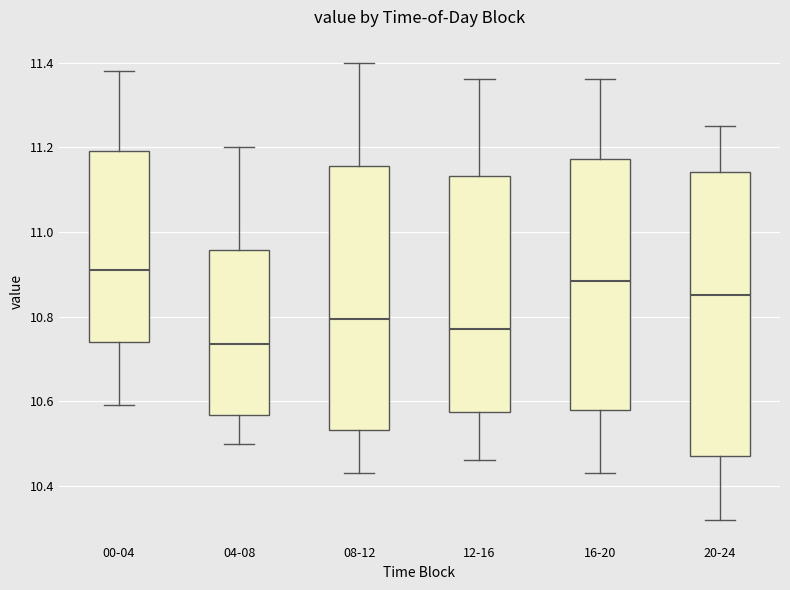

Reading left to right, read every box against the y-axis: the position of its median line, the range the box covers, and the ends of its whiskers. The values are not printed on the chart, so give them approximately, as read against the axis.

00-04: median 10.92, box 10.74 to 11.20, whiskers 10.60 to 11.38
04-08: median 10.74, box 10.56 to 10.96, whiskers 10.50 to 11.20
08-12: median 10.80, box 10.54 to 11.16, whiskers 10.44 to 11.40
12-16: median 10.78, box 10.58 to 11.14, whiskers 10.46 to 11.36
16-20: median 10.88, box 10.58 to 11.18, whiskers 10.44 to 11.36
20-24: median 10.86, box 10.48 to 11.14, whiskers 10.32 to 11.26